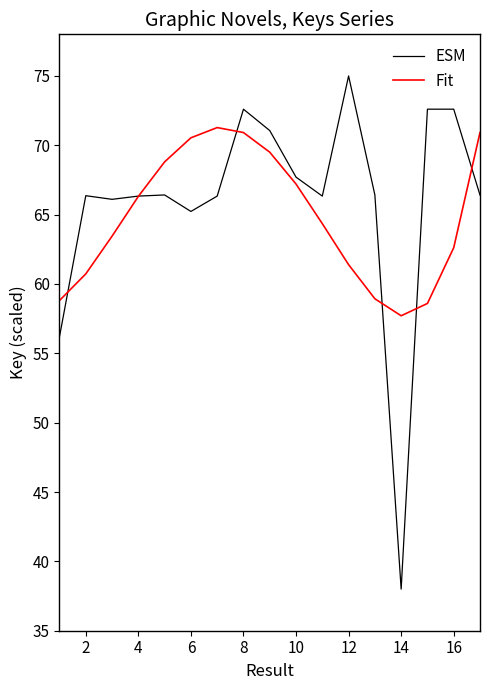

What is the greatest value displayed?

75.0